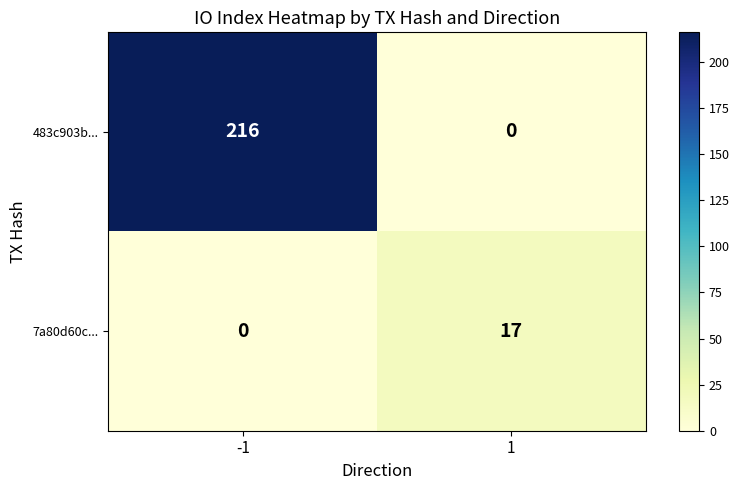

What is the total value across all series at 1?

17